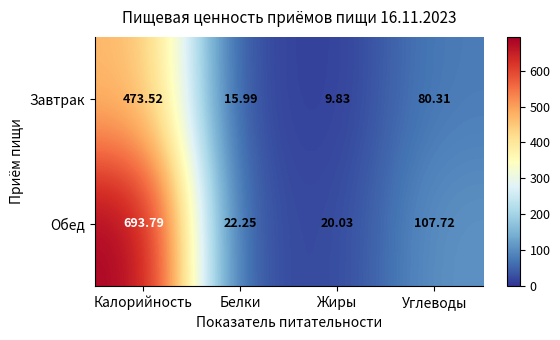

Which category has the highest value in the Завтрак series?

Калорийность